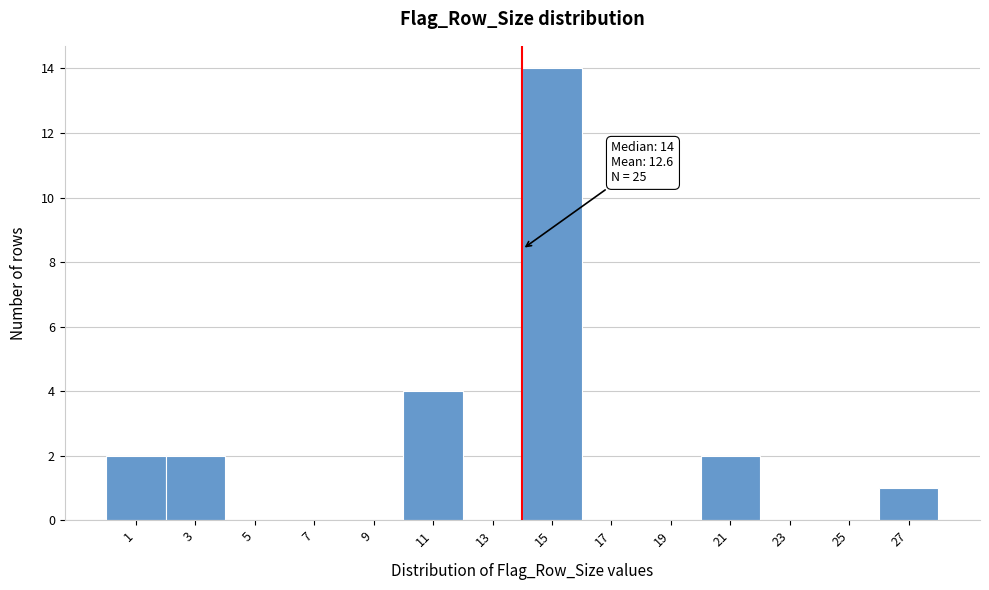

Over which range of the x-axis is the bar tallest?

14 to 16